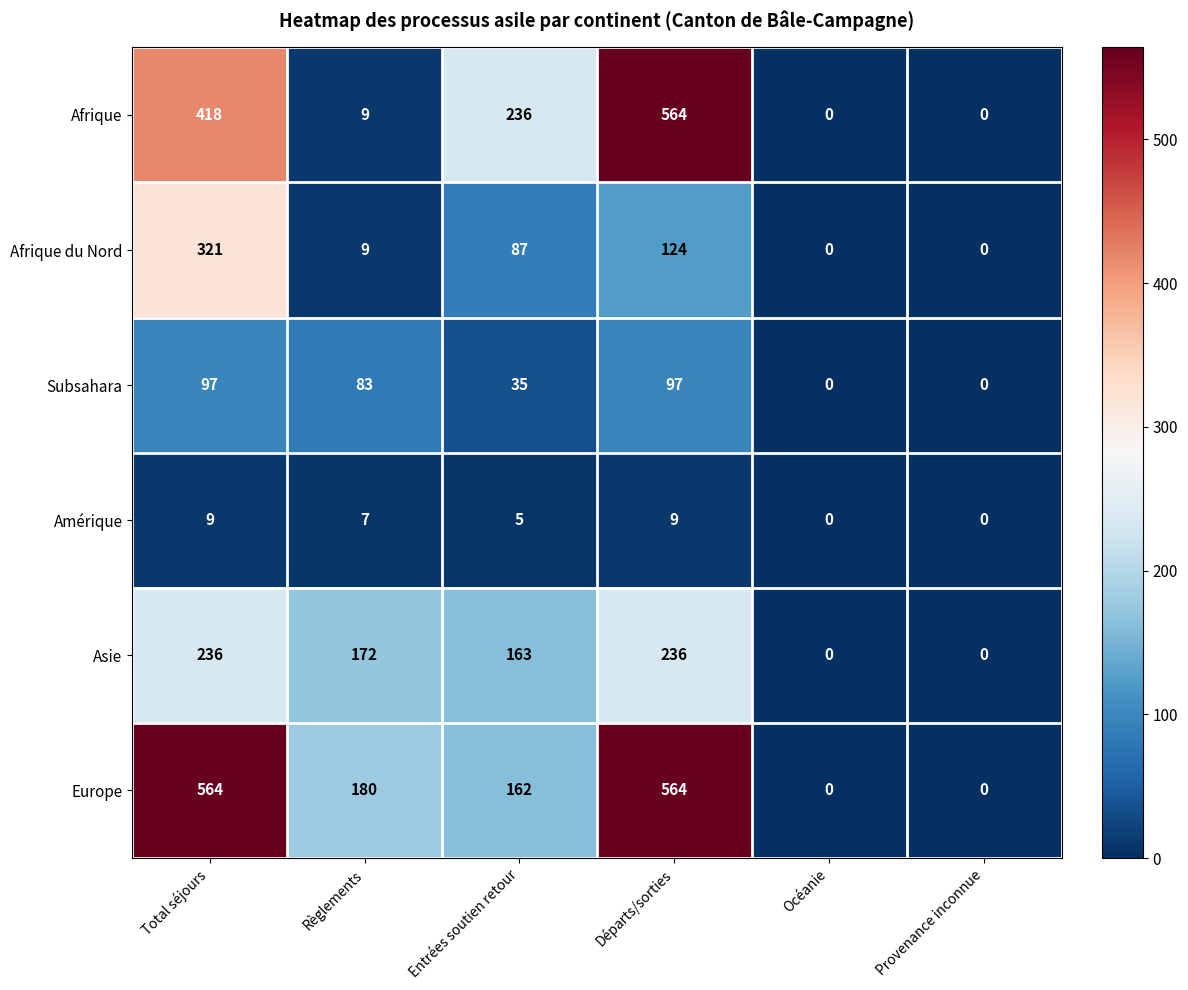

Count the number of categories in the chart.

6